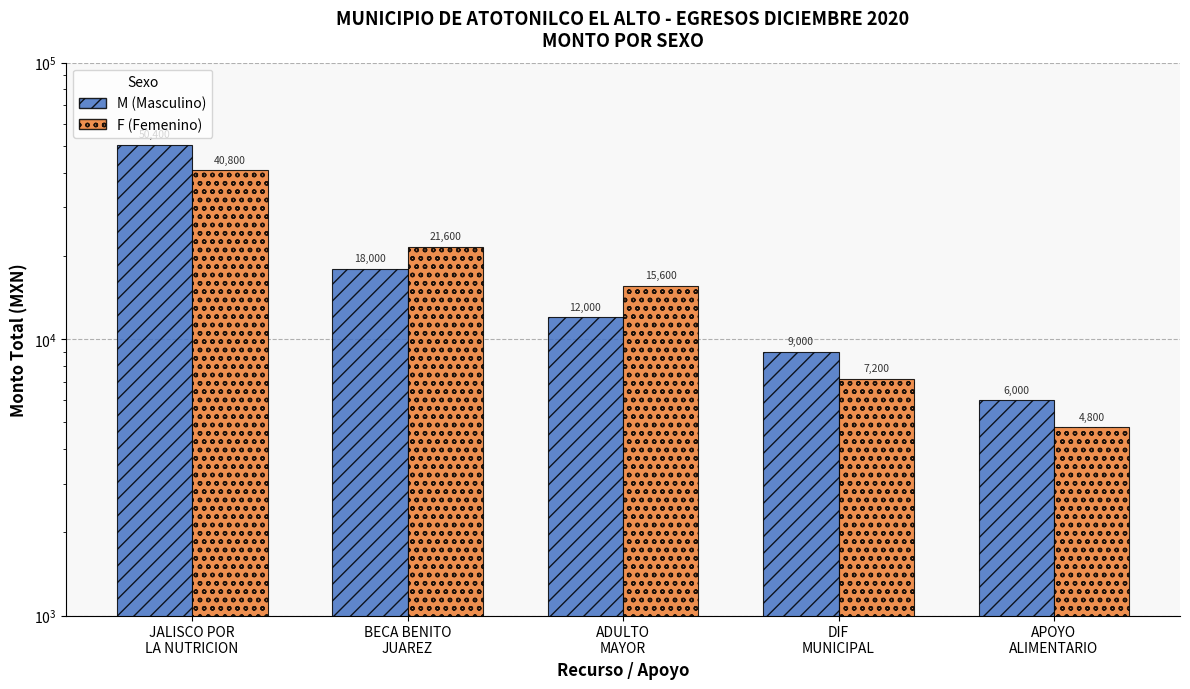

List the series in order of their overall mean, lowest first.

F, M